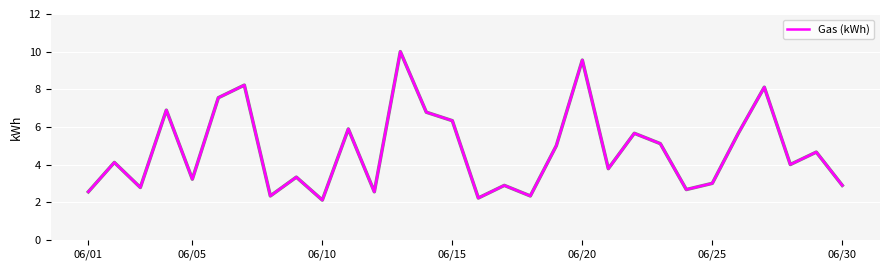

What is the difference between the maximum and minimum values?

7.9